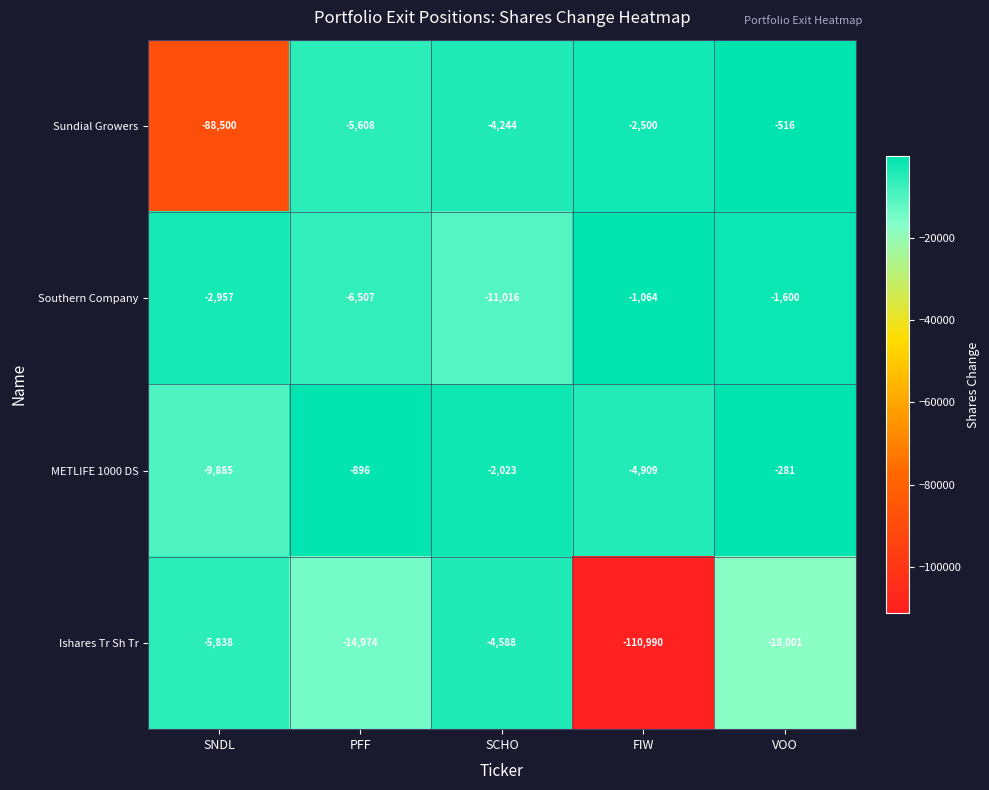

Reading left to right, what are all the values shown in this chart?

Sundial Growers: SNDL=-88500	PFF=-5608	SCHO=-4244	FIW=-2500	VOO=-516
Southern Company: SNDL=-2957	PFF=-6507	SCHO=-11016	FIW=-1064	VOO=-1600
METLIFE 1000 DS: SNDL=-9885	PFF=-896	SCHO=-2023	FIW=-4909	VOO=-281
Ishares Tr Sh Tr: SNDL=-5838	PFF=-14974	SCHO=-4588	FIW=-110990	VOO=-18001